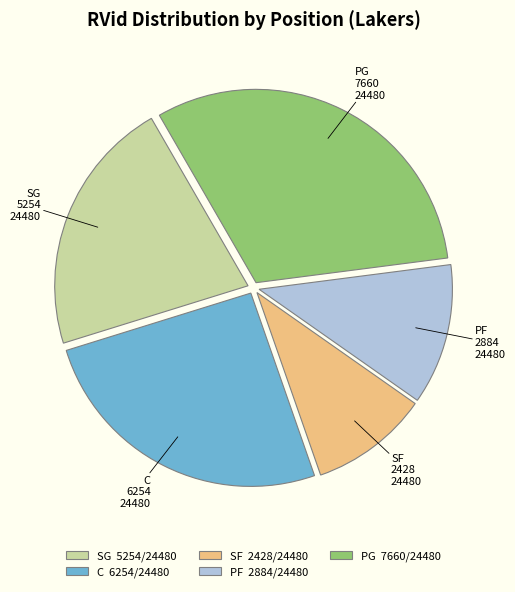

How many slices are in this pie chart?

5